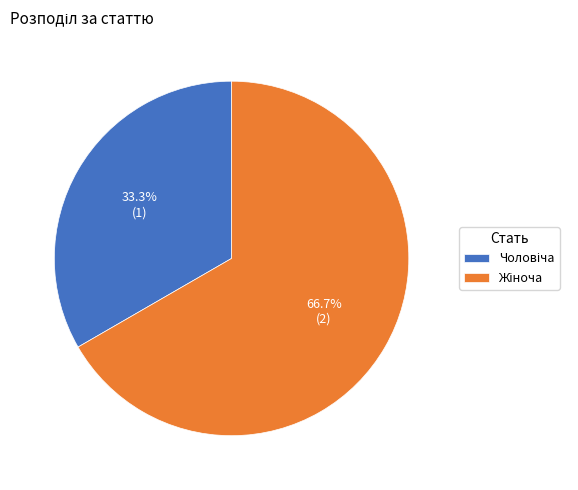

Combined, what portion of the pie is Жіноча and Чоловіча?

100.0%